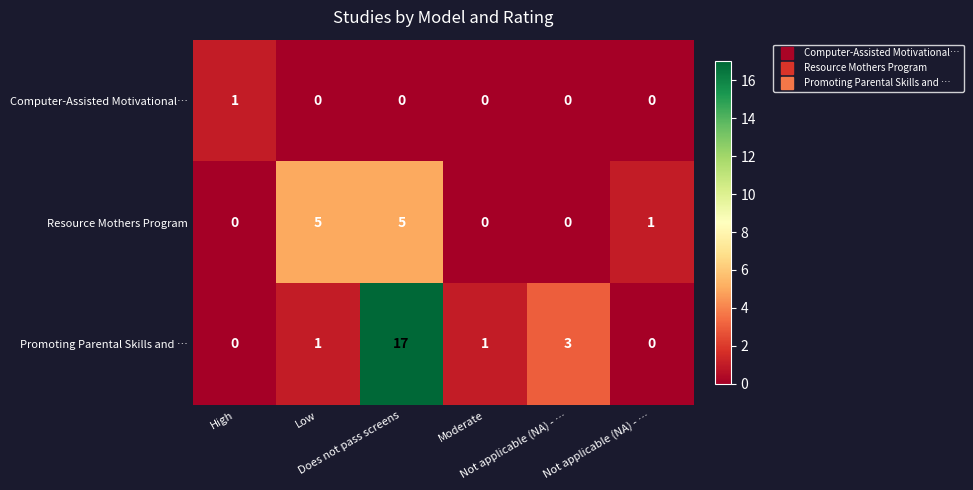

Count the number of data series in this chart.

3